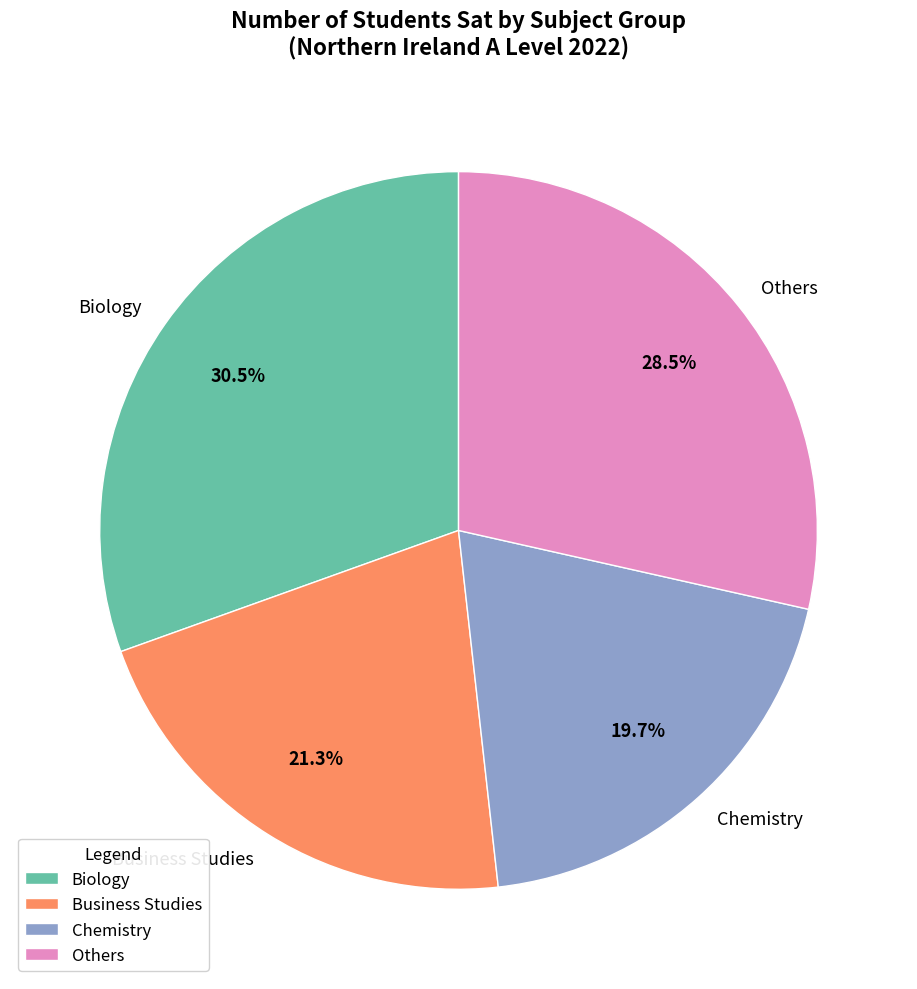

What percentage do Business Studies and Chemistry together represent?

41.0%